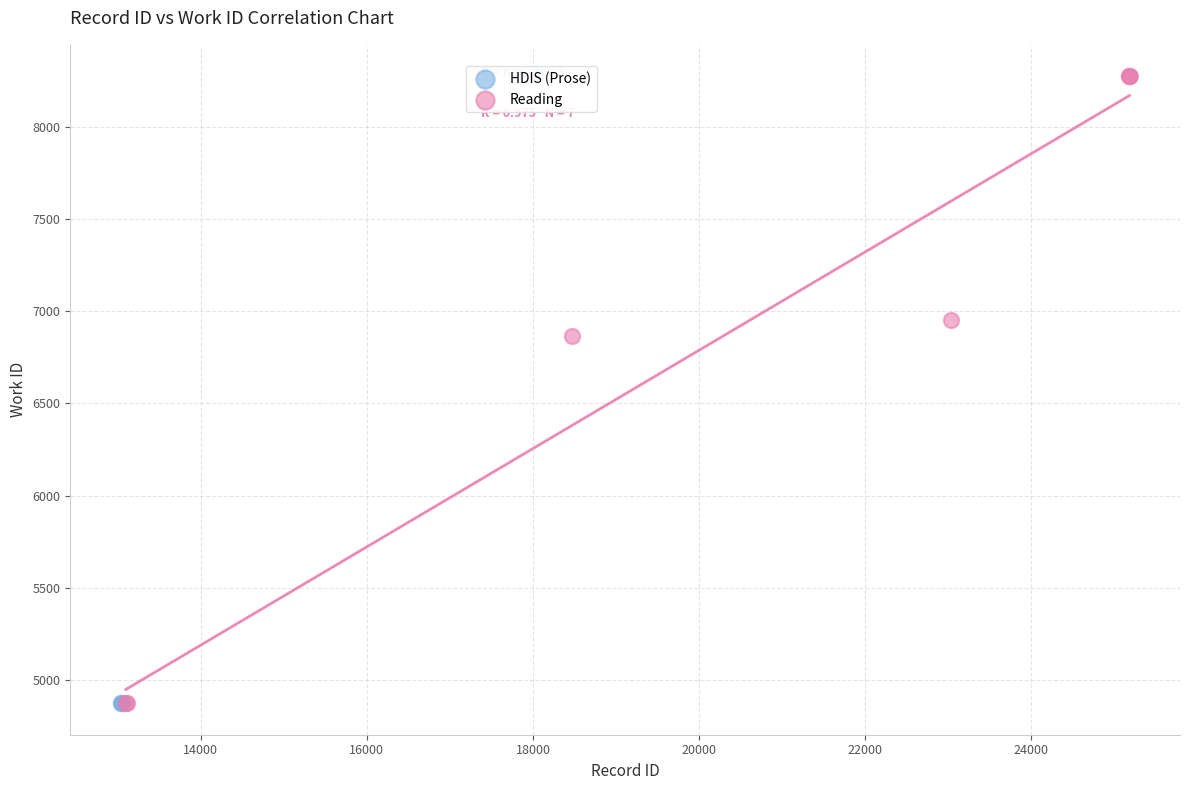

Which series contains the highest Y value?

Reading